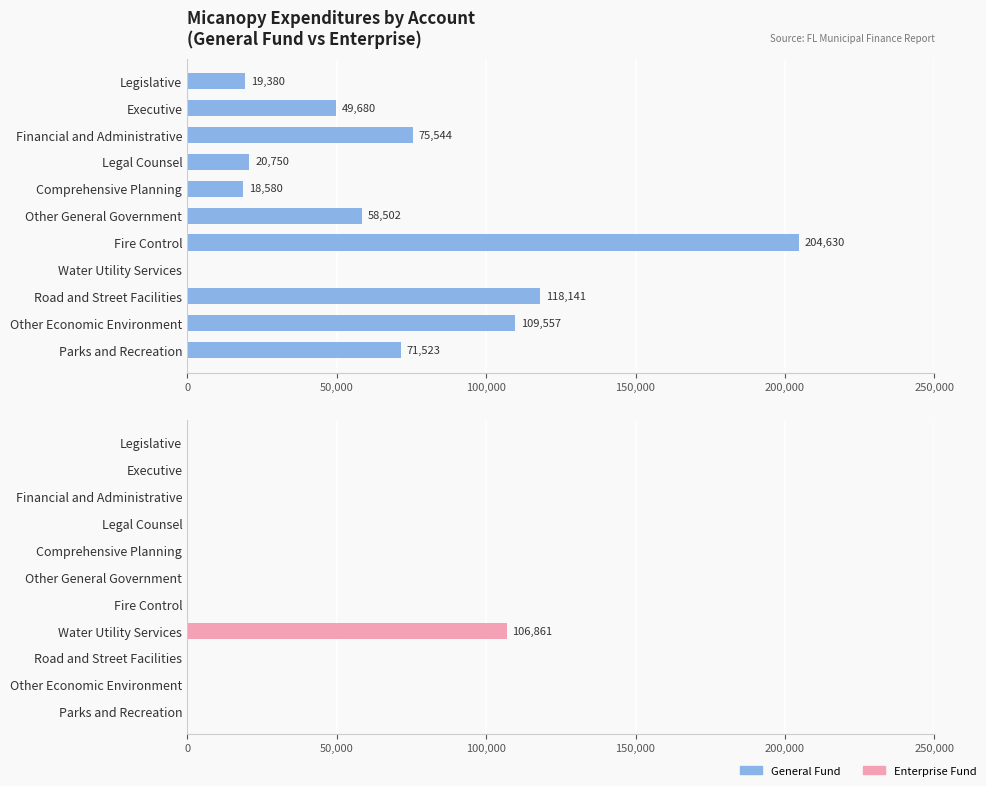

Reading right to left, transcribe all the data shown in this chart.

General Fund: 71523	109557	118141	0	204630	58502	18580	20750	75544	49680	19380
Enterprise Fund: 0	0	0	106861	0	0	0	0	0	0	0